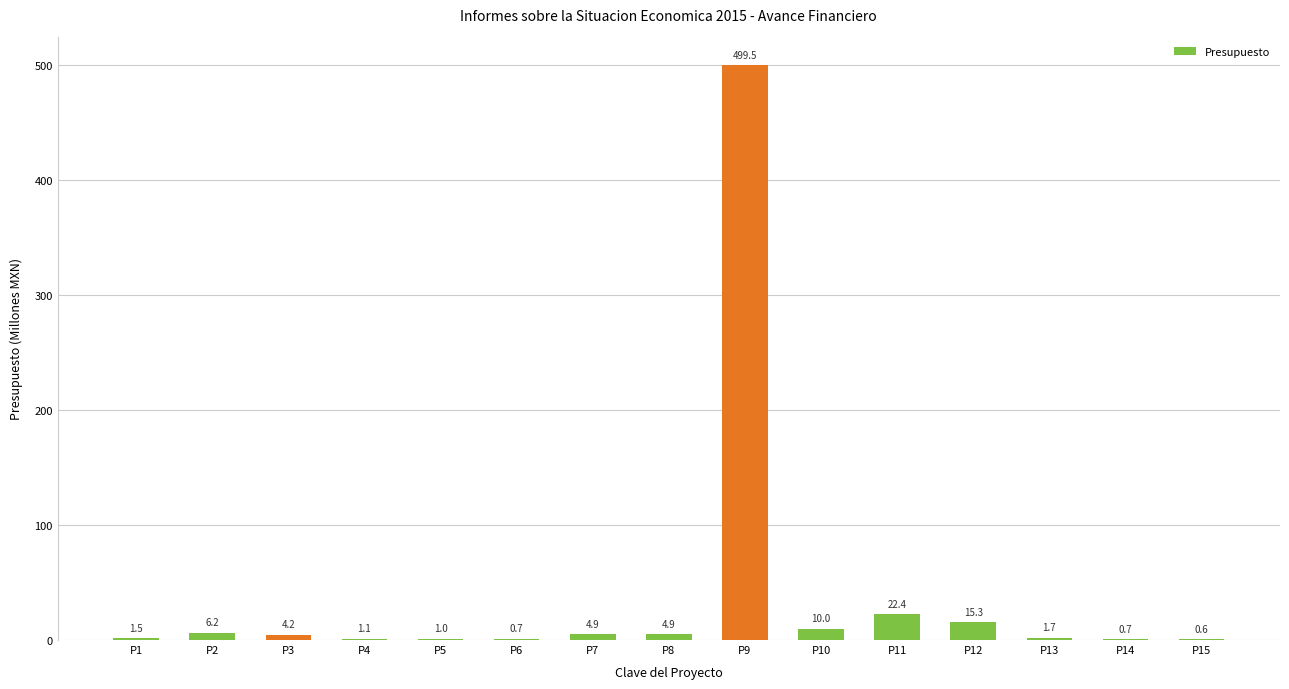

What is the sum of all values?

574.7